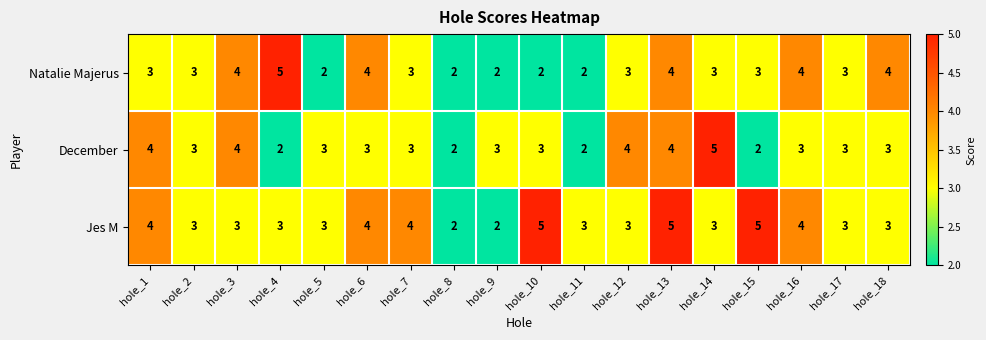

What is the sum of all Natalie Majerus values?

56